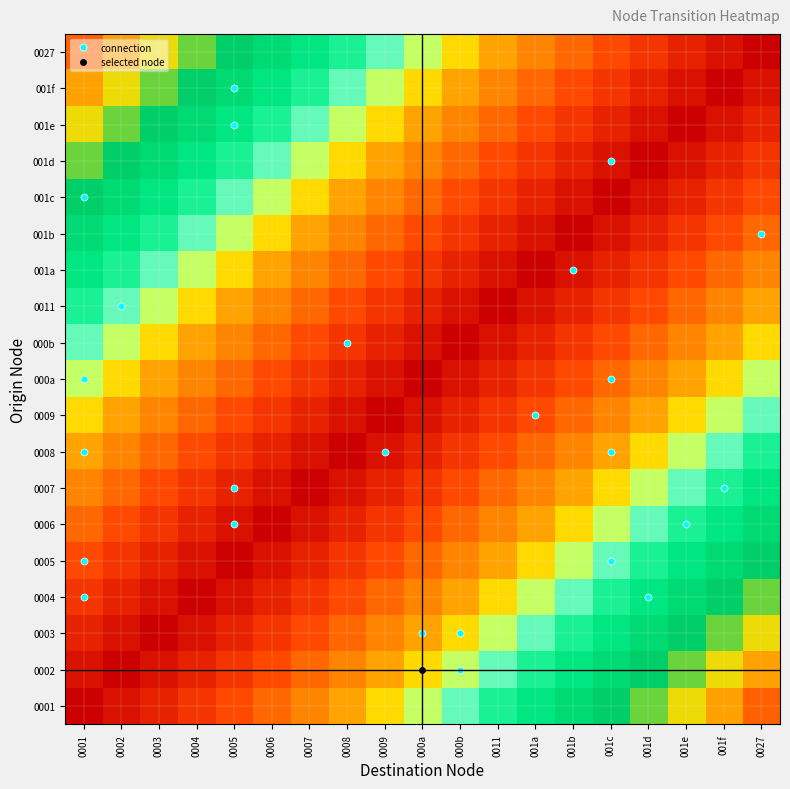

Between 000b and 001f, which is larger?

001f